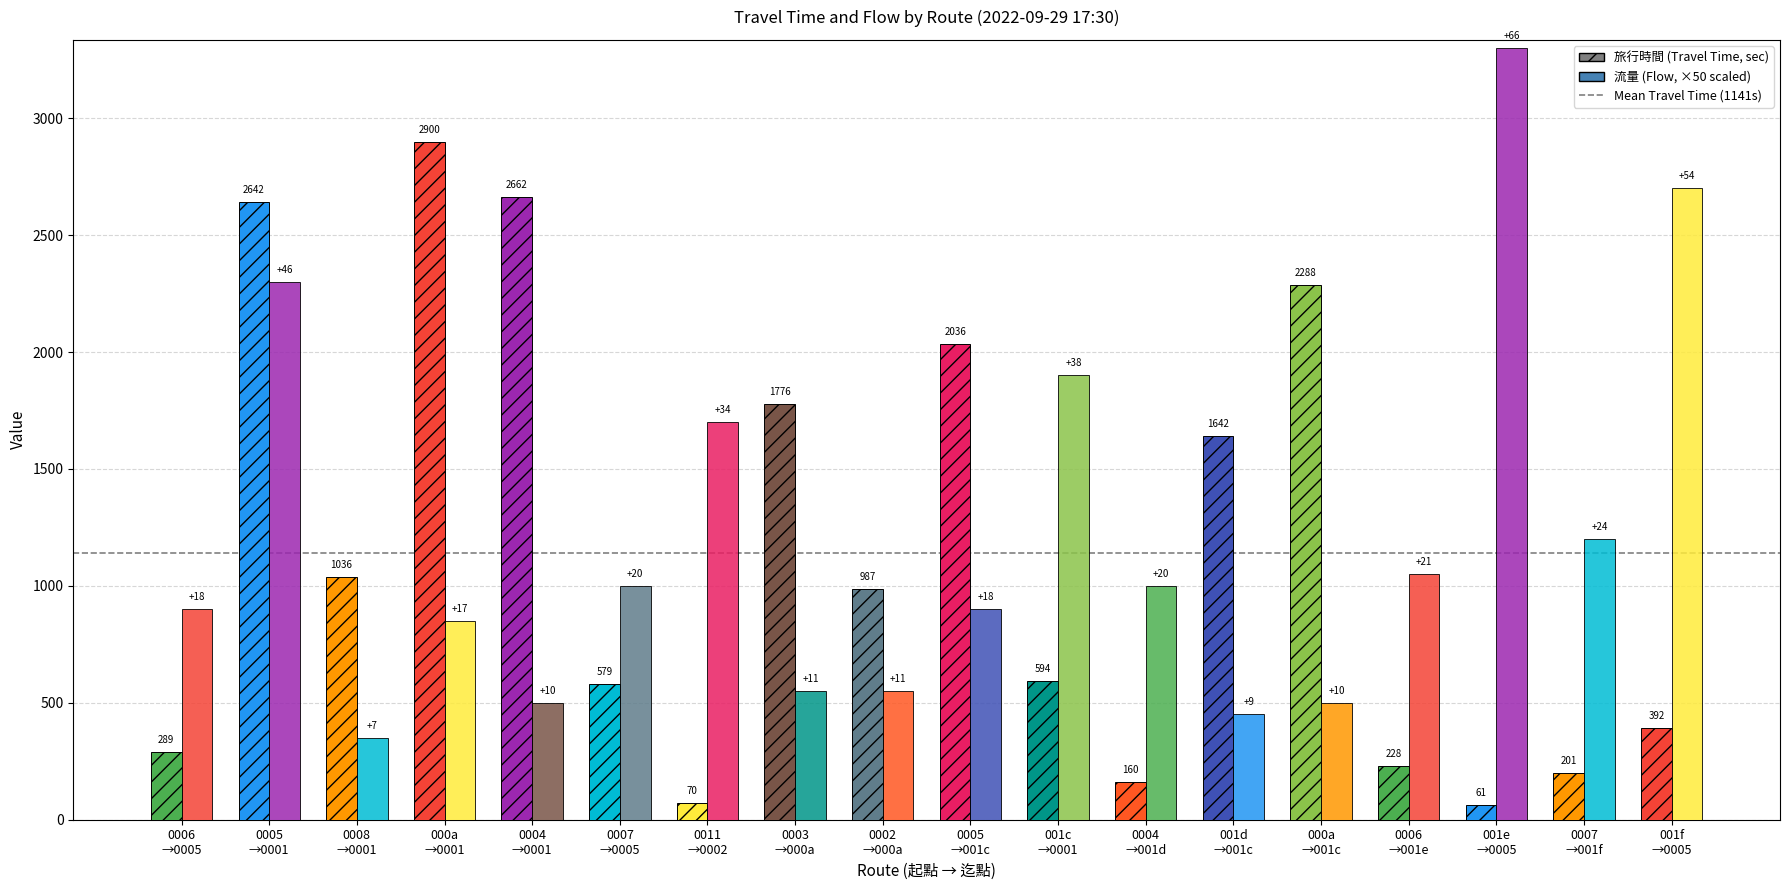

How many bars are there in total?

36